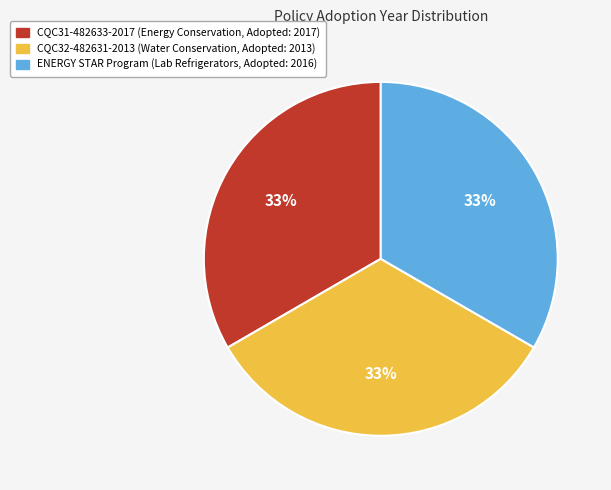

Does any single category account for the majority?

No